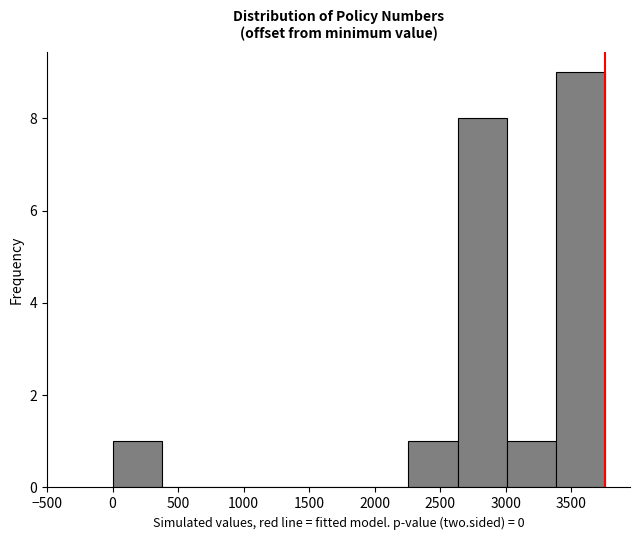

Reading left to right, transcribe this chart: for each bar, give the range it covers on the x-axis and its height. Neither the bar edges nor the heights are printed on the chart, so give them approximately, as read against the axes.

0 to 400: 1
400 to 750: 0
750 to 1150: 0
1150 to 1500: 0
1500 to 1900: 0
1900 to 2250: 0
2250 to 2650: 1
2650 to 3000: 8
3000 to 3400: 1
3400 to 3750: 9